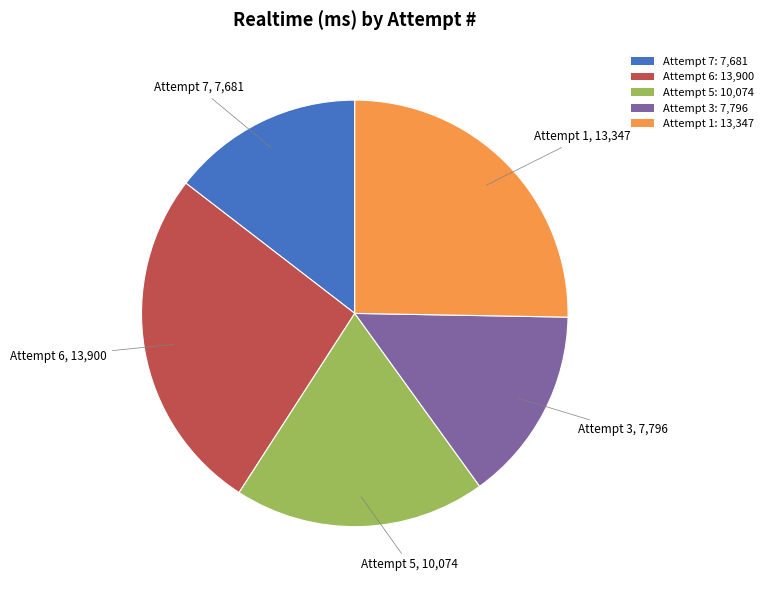

True or false: Attempt 1 accounts for 25% of the total.

True